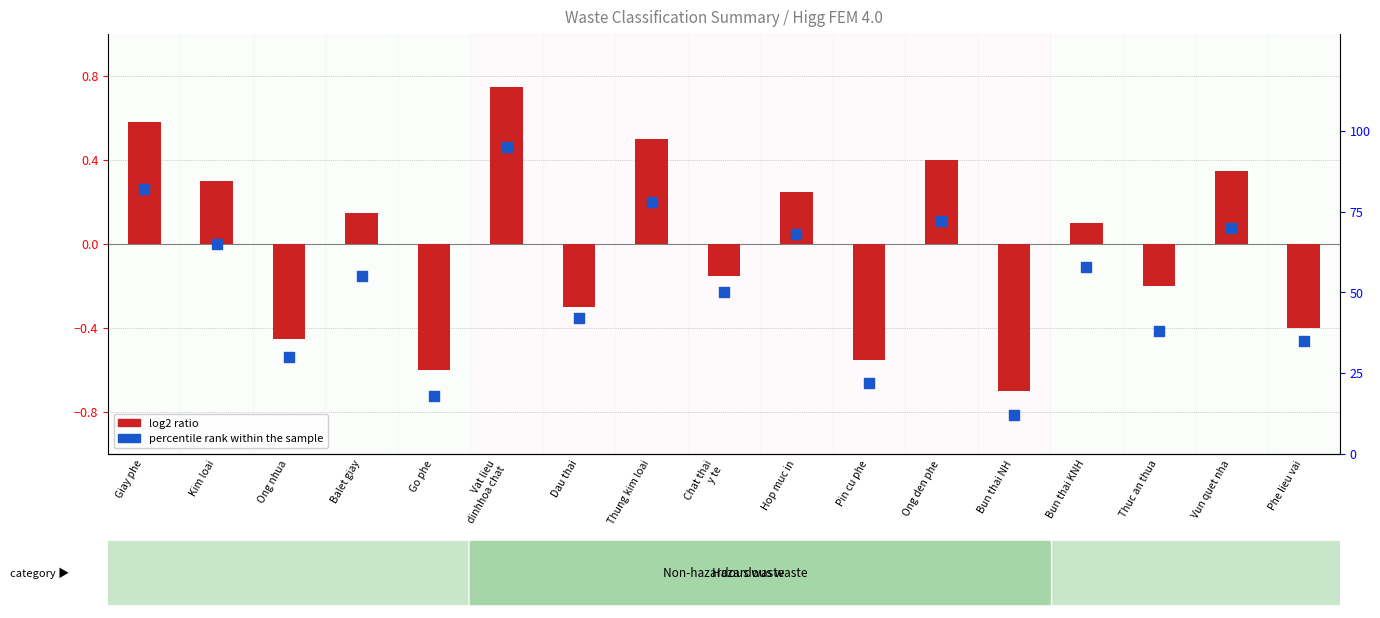

At which category is the sum across all series the highest?

Vat lieu
dinhhoa chat